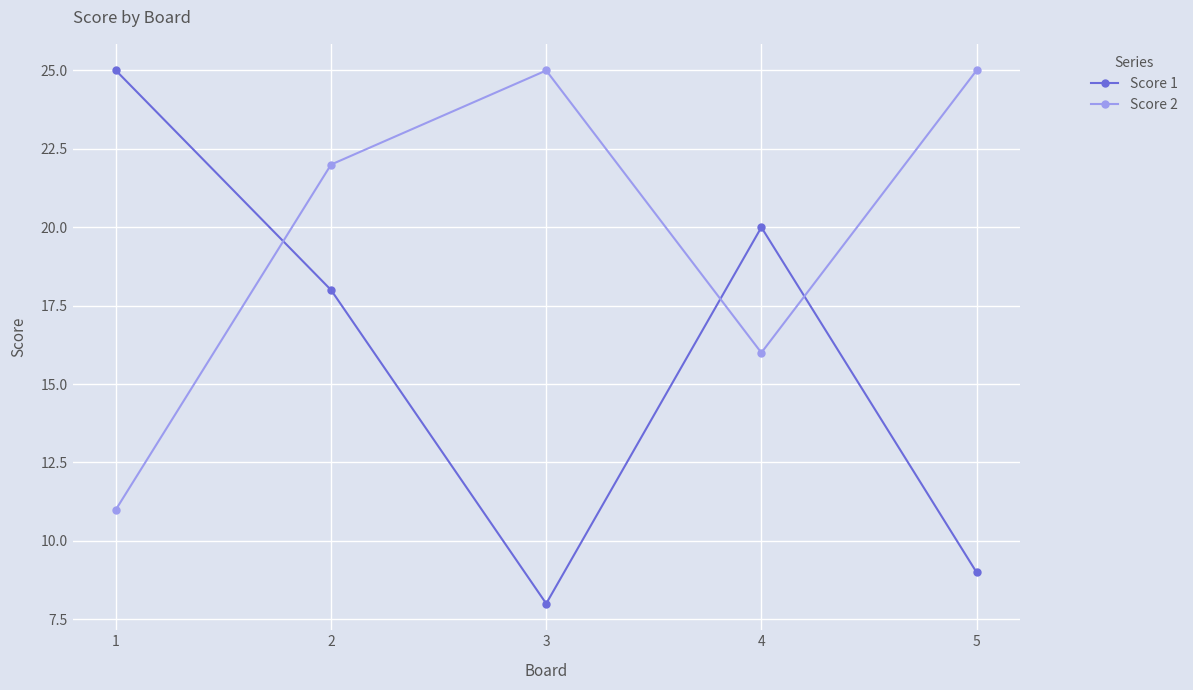

Is this an area chart (filled region under the line)?

No